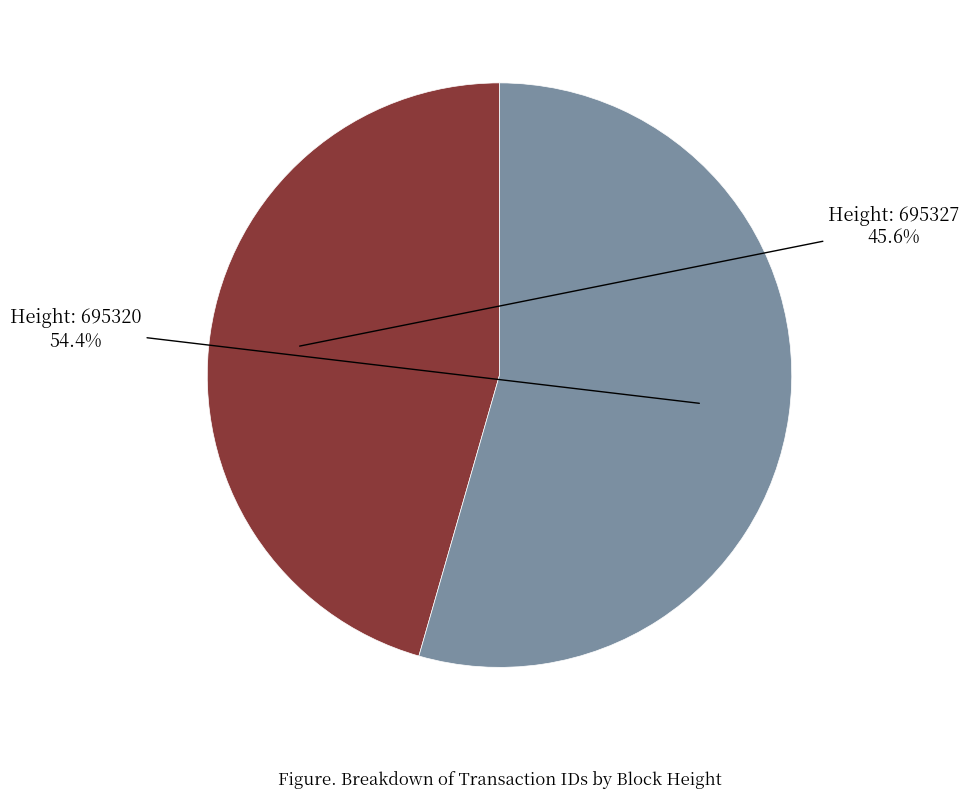

To the nearest percent, what is the difference between the largest and smallest slice percentages?

9%